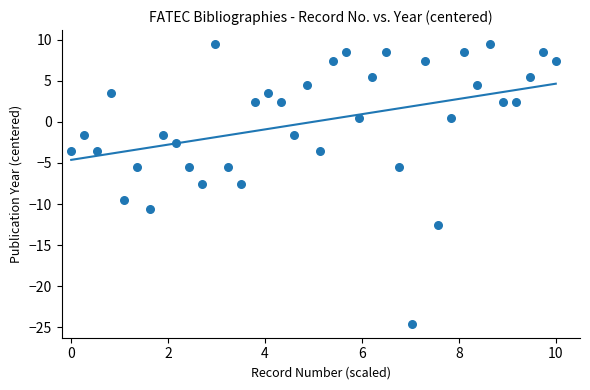

What is the range of X values (max minus min)?

10.0